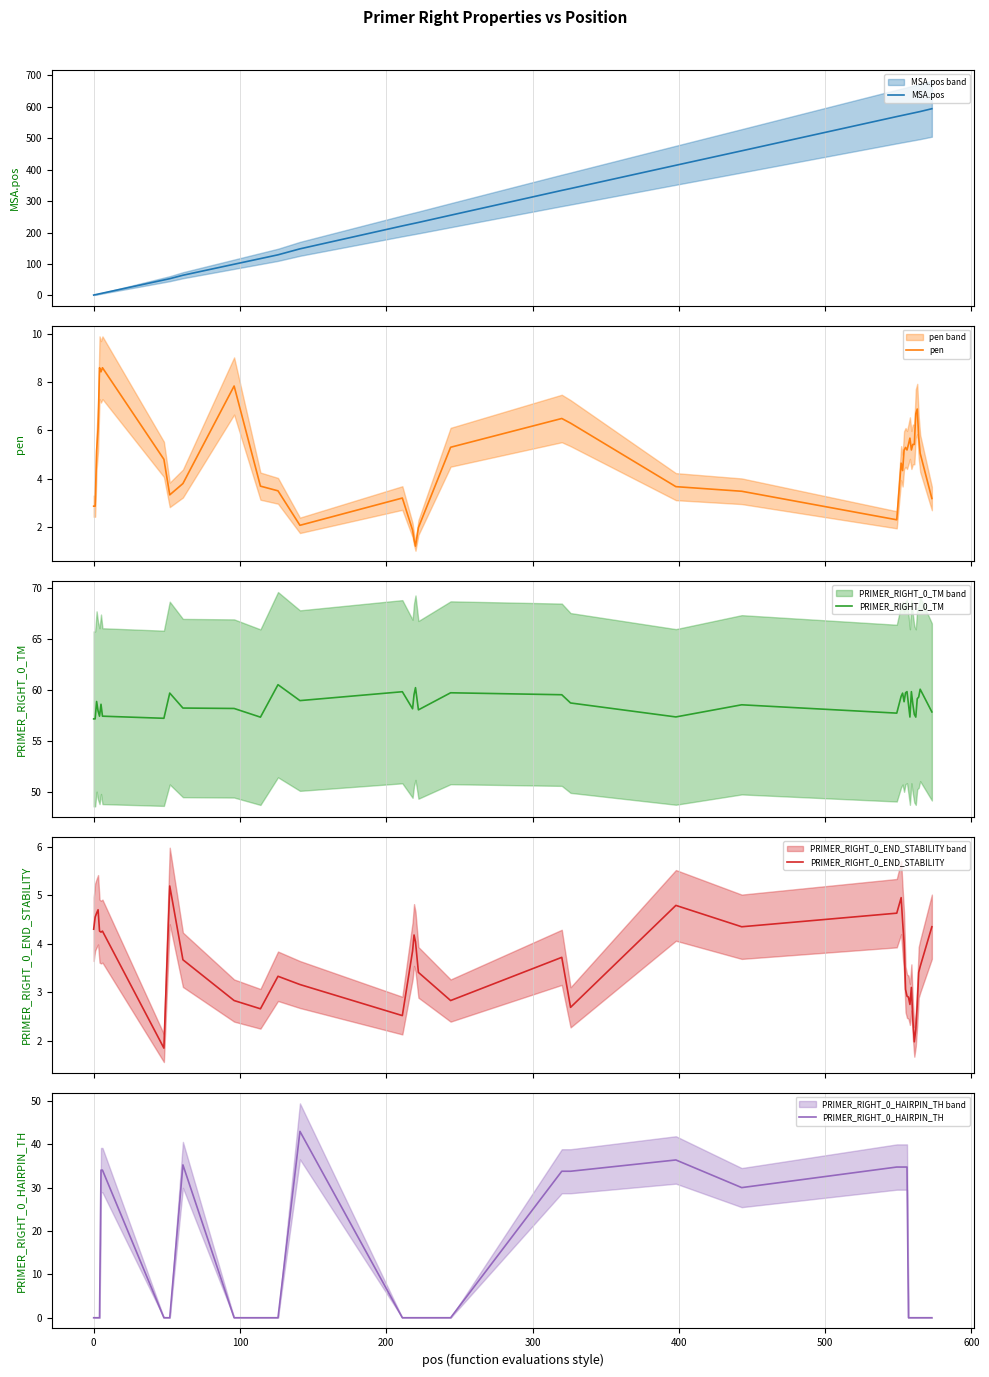

How many lines are shown in the chart?

5